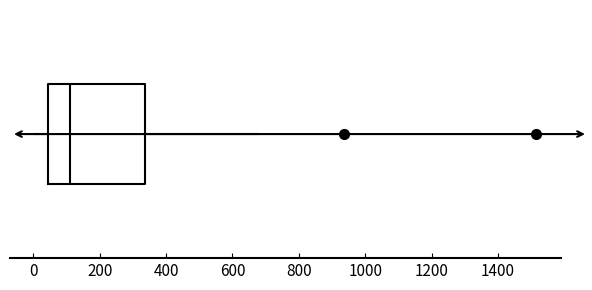

Where is the left edge of the box on the x-axis? The values are not printed on the chart, so give them approximately, as read against the axis.

40